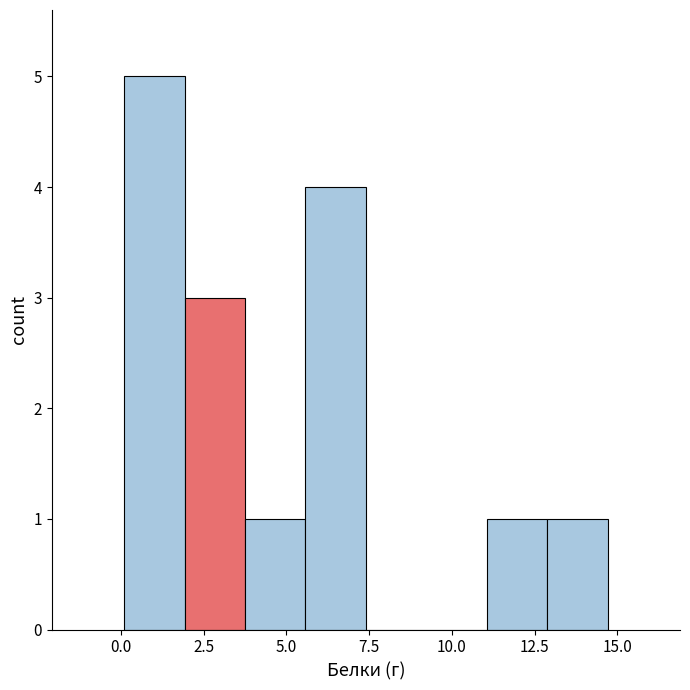

Read against the x-axis, roughly where is the centre of the tallest bar?

1.0